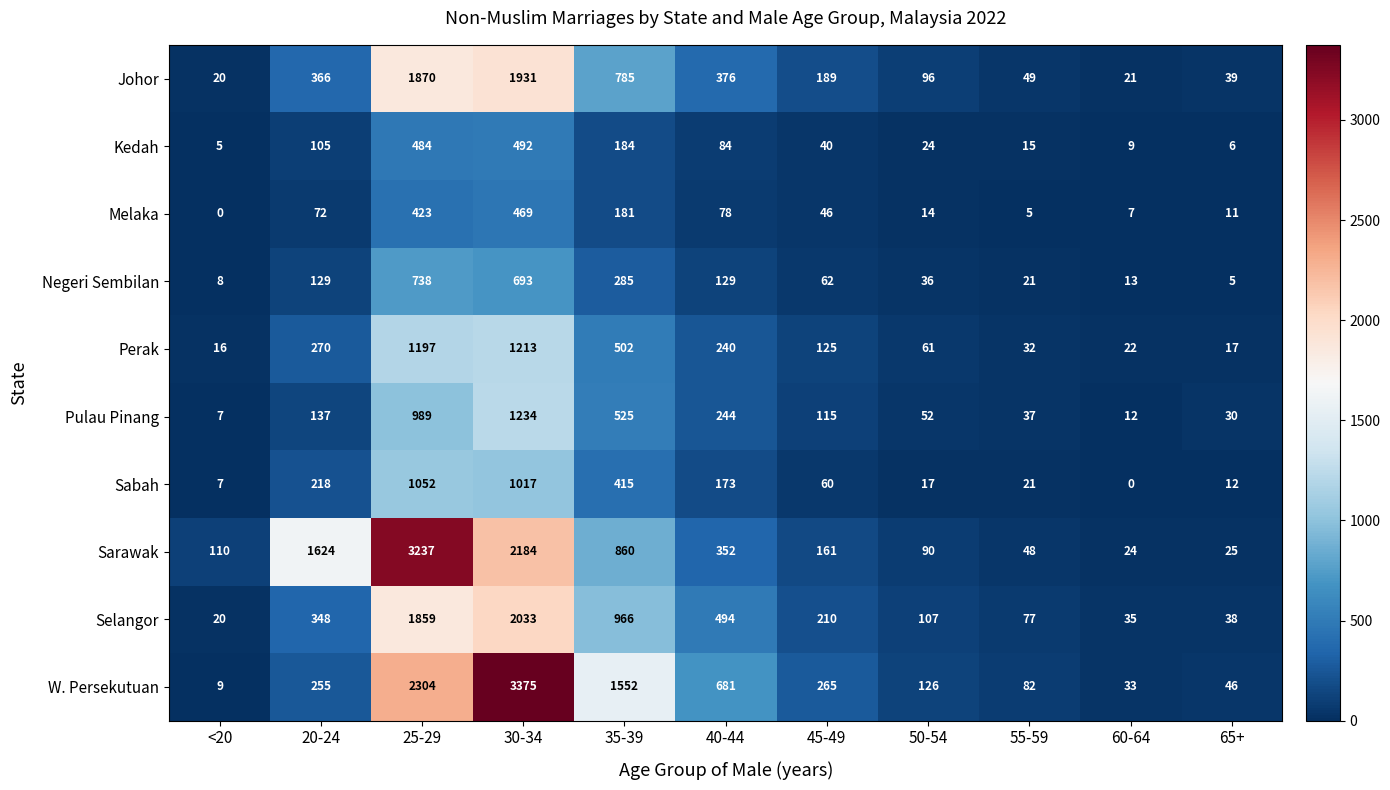

At which category is the sum across all series the highest?

30-34